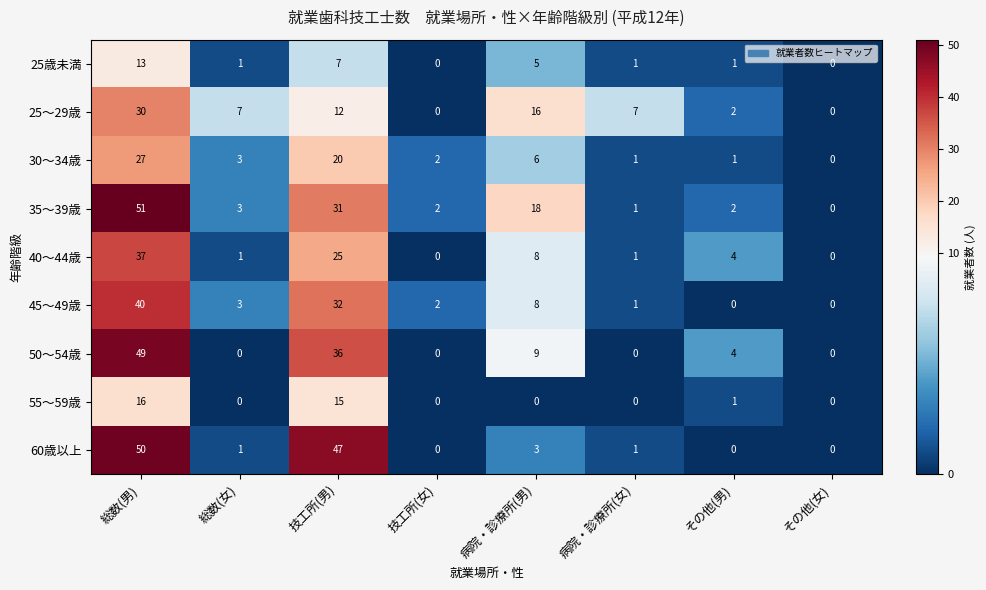

What is the total value across all series at その他(男)?

15